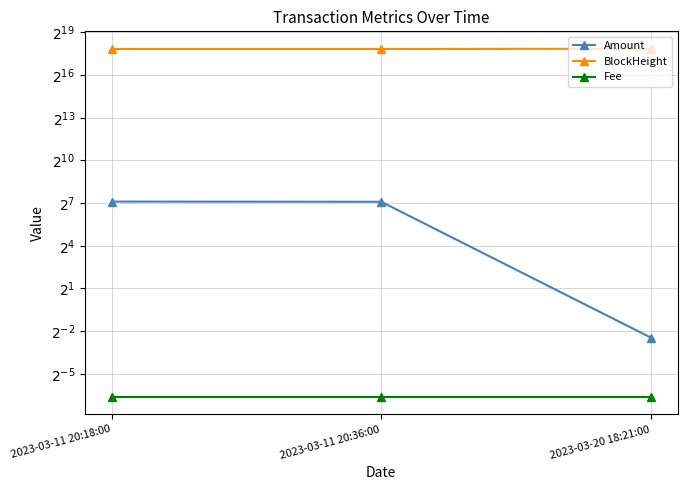

Rank the series at 2023-03-11 20:36:00 from lowest to highest value.

Fee, Amount, BlockHeight